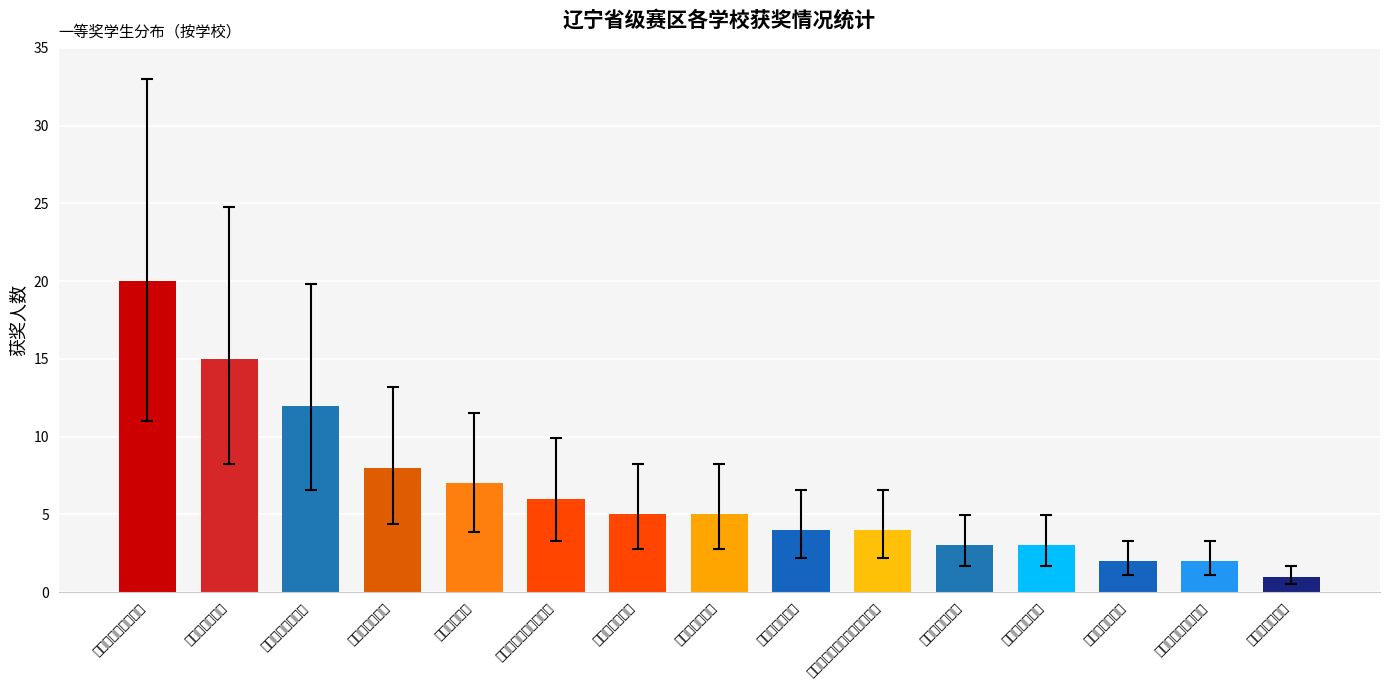

Are the bars grouped side by side (vs. stacked)?

No